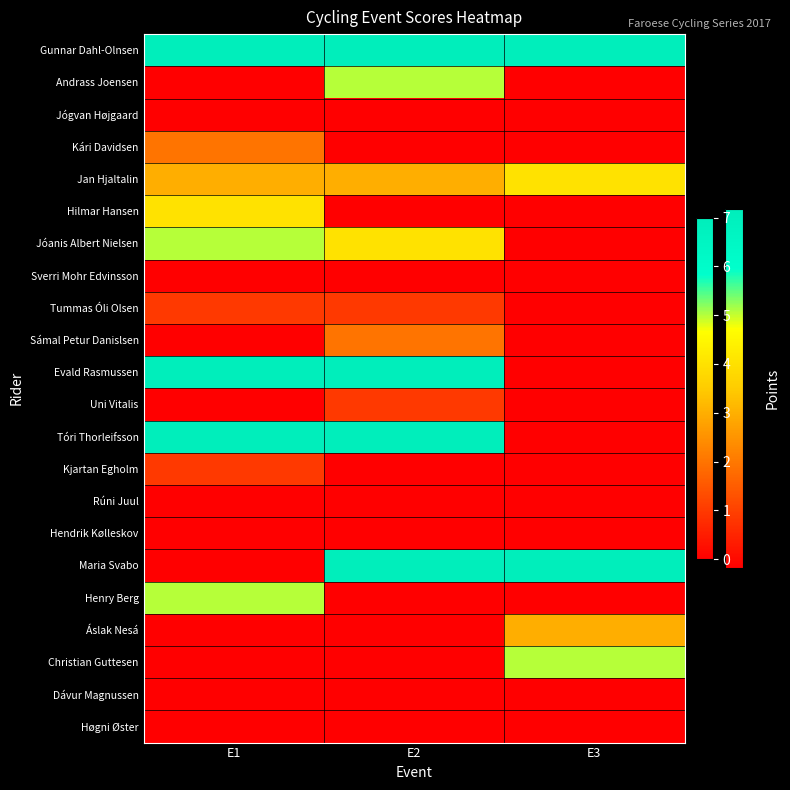

Reading right to left, what are all the values shown in this chart?

Gunnar Dahl-Olnsen: E3=7	E2=7	E1=7
Andrass Joensen: E3=0	E2=5	E1=0
Jógvan Højgaard: E3=0	E2=0	E1=0
Kári Davidsen: E3=0	E2=0	E1=2
Jan Hjaltalin: E3=4	E2=3	E1=3
Hilmar Hansen: E3=0	E2=0	E1=4
Jóanis Albert Nielsen: E3=0	E2=4	E1=5
Sverri Mohr Edvinsson: E3=0	E2=0	E1=0
Tummas Óli Olsen: E3=0	E2=1	E1=1
Sámal Petur Danislsen: E3=0	E2=2	E1=0
Evald Rasmussen: E3=0	E2=7	E1=7
Uni Vitalis: E3=0	E2=1	E1=0
Tóri Thorleifsson: E3=0	E2=7	E1=7
Kjartan Egholm: E3=0	E2=0	E1=1
Rúni Juul: E3=0	E2=0	E1=0
Hendrik Kølleskov: E3=0	E2=0	E1=0
Maria Svabo: E3=7	E2=7	E1=0
Henry Berg: E3=0	E2=0	E1=5
Áslak Nesá: E3=3	E2=0	E1=0
Christian Guttesen: E3=5	E2=0	E1=0
Dávur Magnussen: E3=0	E2=0	E1=0
Høgni Øster: E3=0	E2=0	E1=0